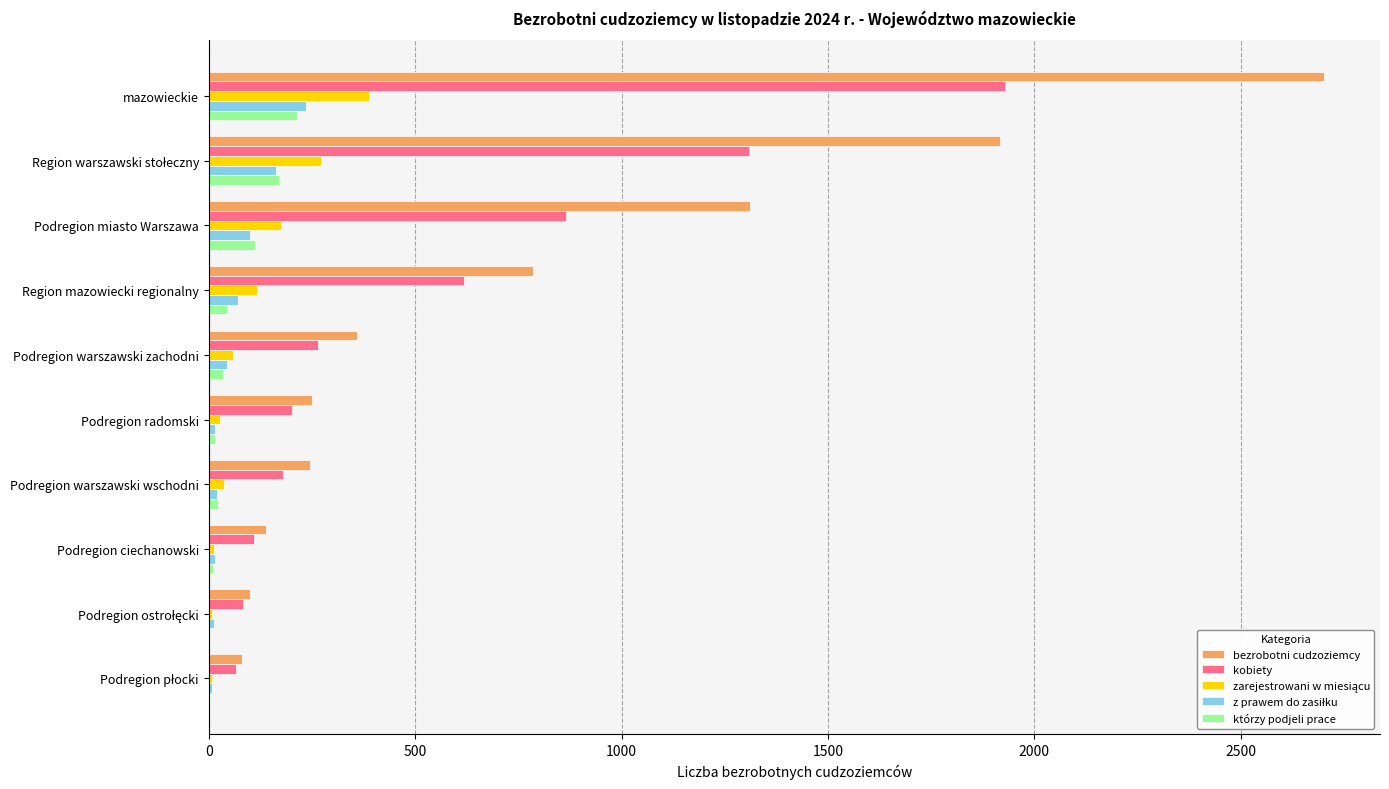

True or false: bezrobotni cudzoziemcy has a value of 2702 at mazowieckie.

True